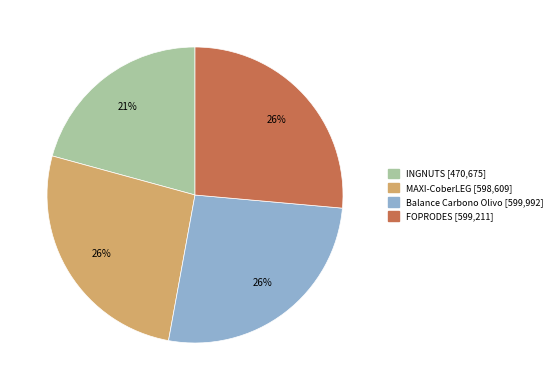

To the nearest percent, what is the average slice percentage?

25%